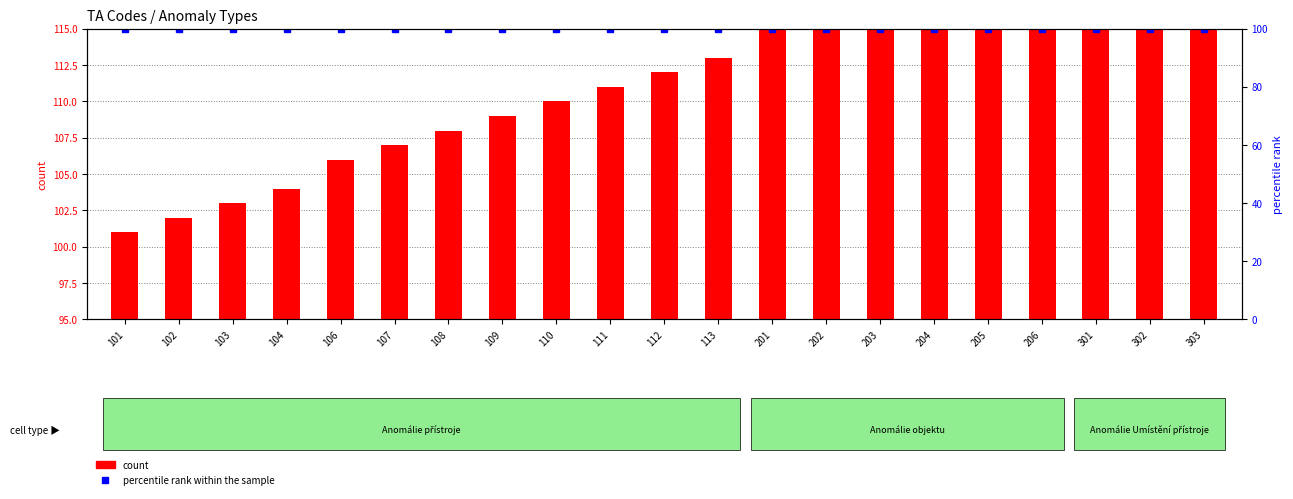

Does the chart contain stacked bars?

No